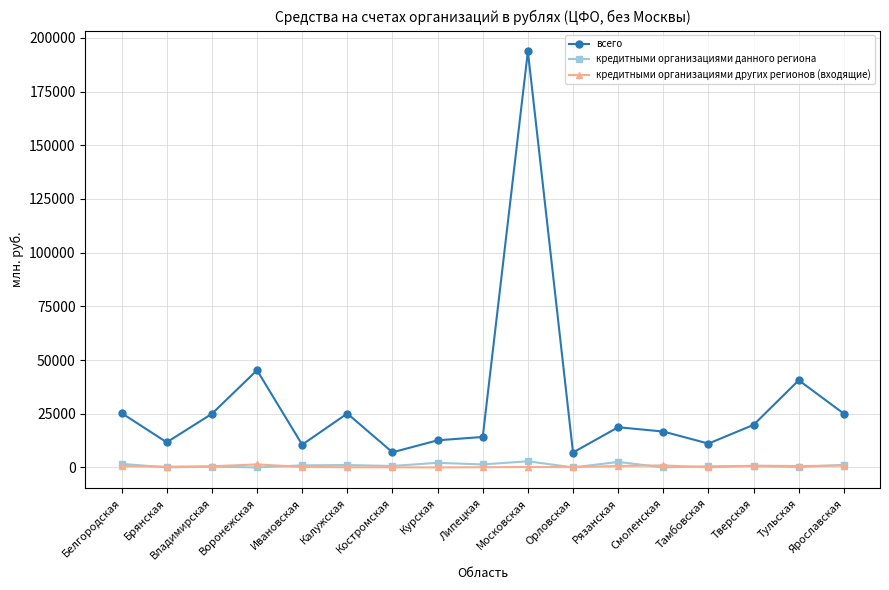

The всего series shows 10599 at Ивановская. True or false?

True